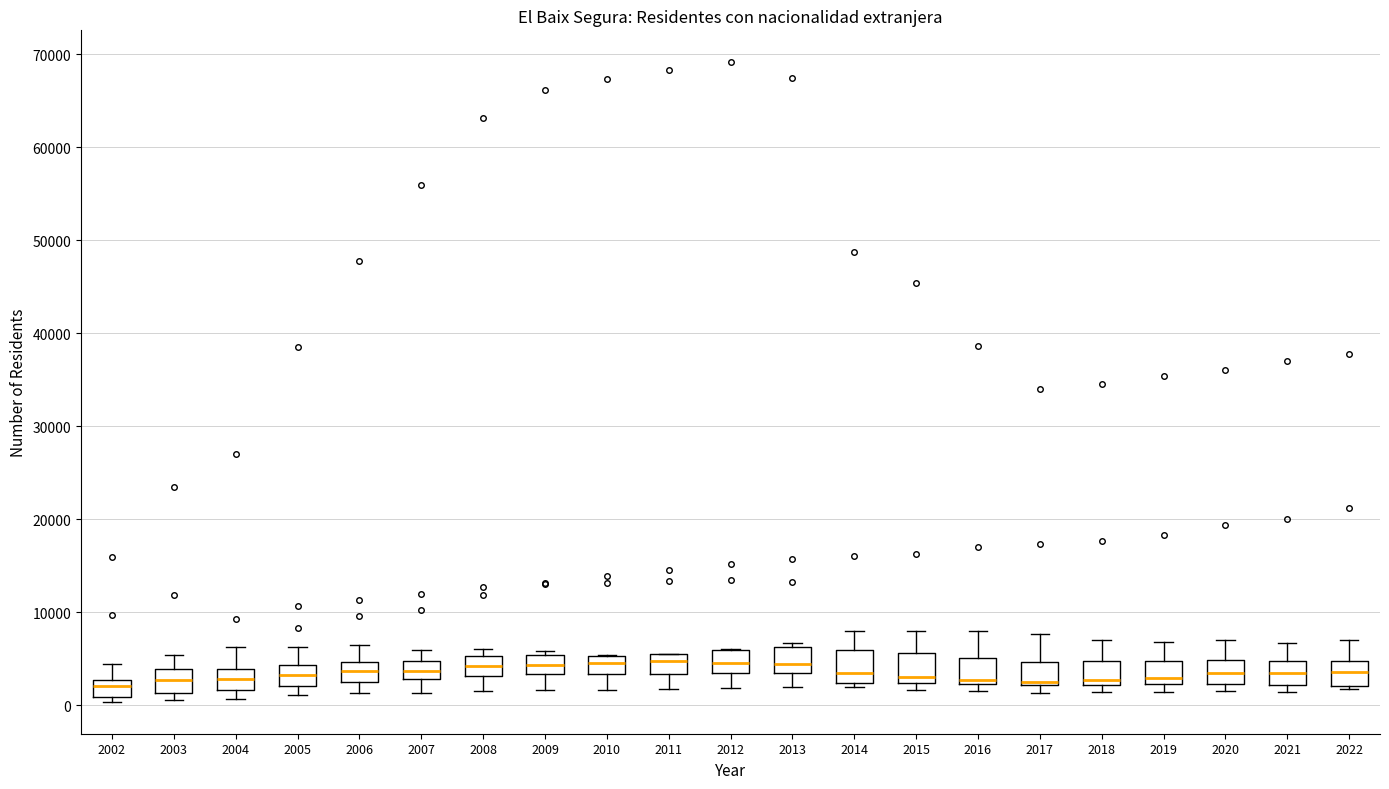

Reading left to right, transcribe this box plot: for each box, give where its median line is, the range the box spans, and where its two whiskers end, as read against the y-axis. The values are not printed on the chart, so give them approximately, as read against the axis.

2002: median 2000, box 1000 to 3000, whiskers 0 to 4000
2003: median 3000, box 1000 to 4000, whiskers 1000 (just below the box's lower edge) to 5000
2004: median 3000, box 2000 to 4000, whiskers 1000 to 6000
2005: median 3000, box 2000 to 4000, whiskers 1000 to 6000
2006: median 4000, box 2000 to 5000, whiskers 1000 to 6000
2007: median 4000, box 3000 to 5000, whiskers 1000 to 6000
2008: median 4000, box 3000 to 5000, whiskers 1000 to 6000
2009: median 4000, box 3000 to 5000, whiskers 2000 to 6000
2010: median 5000 (inside the box), box 3000 to 5000, whiskers 2000 to 5000
2011: median 5000 (inside the box), box 3000 to 5000, whiskers 2000 to 5000
2012: median 4000, box 3000 to 6000, whiskers 2000 to 6000
2013: median 4000, box 3000 to 6000, whiskers 2000 to 7000
2014: median 3000, box 2000 to 6000, whiskers 2000 (just below the box's lower edge) to 8000
2015: median 3000, box 2000 to 6000, whiskers 2000 (just below the box's lower edge) to 8000
2016: median 3000, box 2000 to 5000, whiskers 2000 (just below the box's lower edge) to 8000
2017: median 2000 (drawn on the box's lower edge), box 2000 to 5000, whiskers 1000 to 8000
2018: median 3000, box 2000 to 5000, whiskers 1000 to 7000
2019: median 3000, box 2000 to 5000, whiskers 1000 to 7000
2020: median 3000, box 2000 to 5000, whiskers 1000 to 7000
2021: median 3000, box 2000 to 5000, whiskers 1000 to 7000
2022: median 4000, box 2000 to 5000, whiskers 2000 (just below the box's lower edge) to 7000